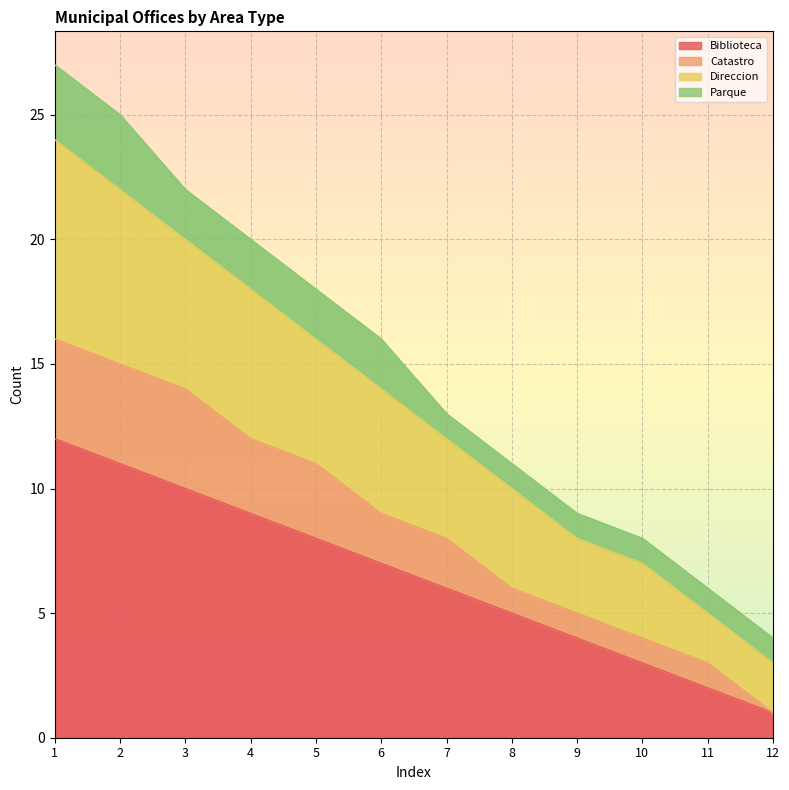

Is it true that Biblioteca equals 3 at 10?

True